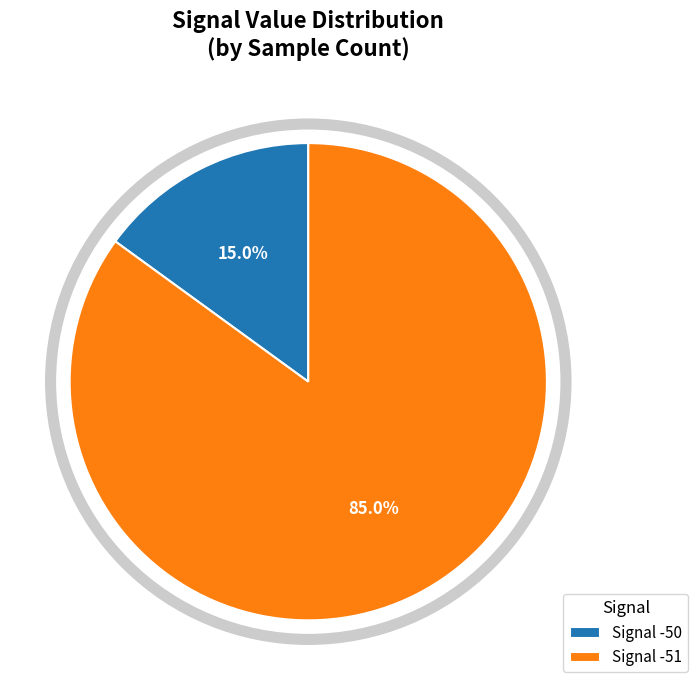

Combined, do Signal -50 and Signal -51 account for over 50%?

Yes